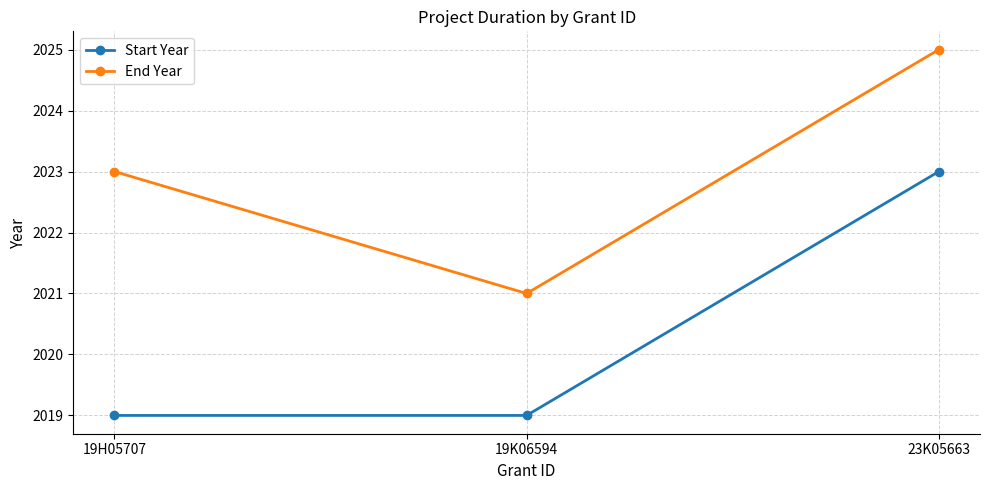

What are all the series names shown in the legend?

Start Year, End Year